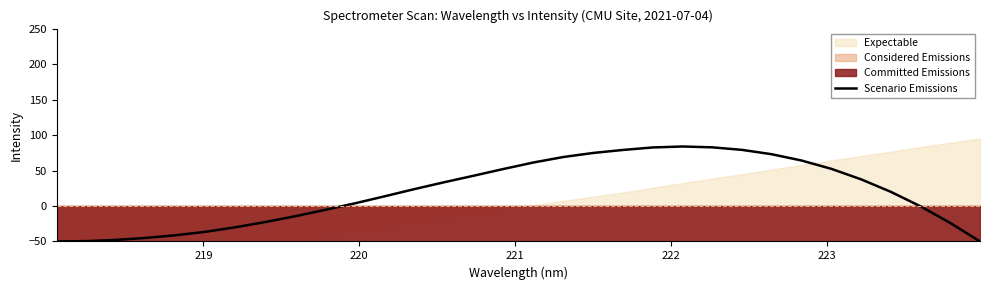

What is the minimum value for Scenario Emissions?

-50.0